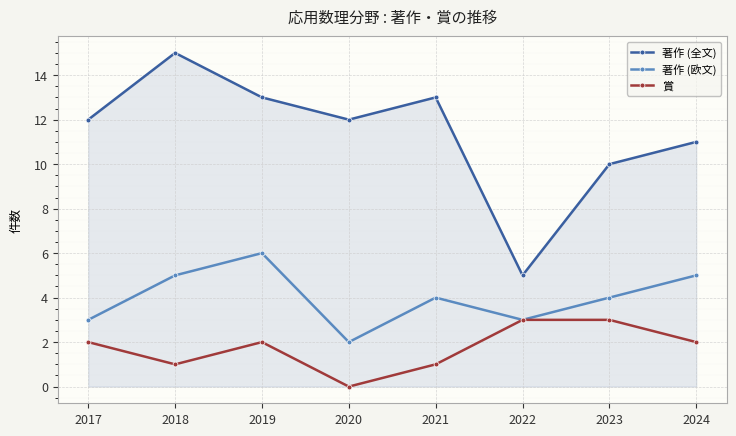

What is the total value across all series at 2020?

14